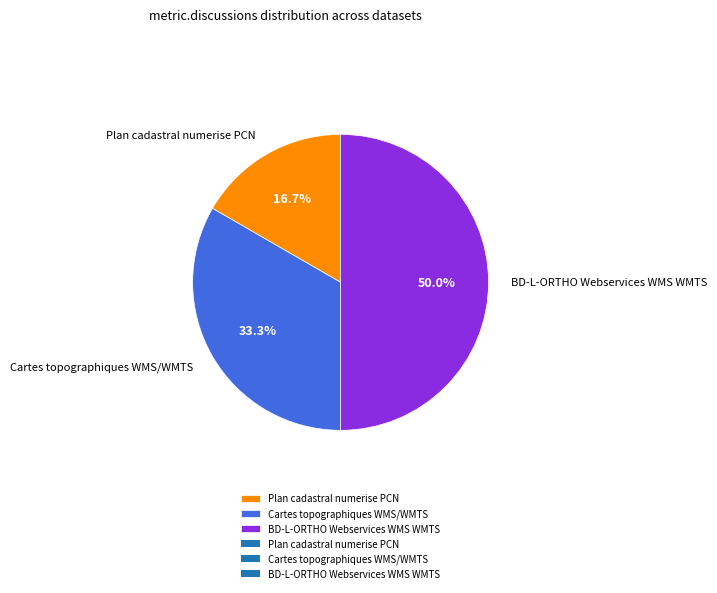

To the nearest percent, what is the combined percentage of Cartes topographiques WMS/WMTS and Plan cadastral numerise PCN?

50%